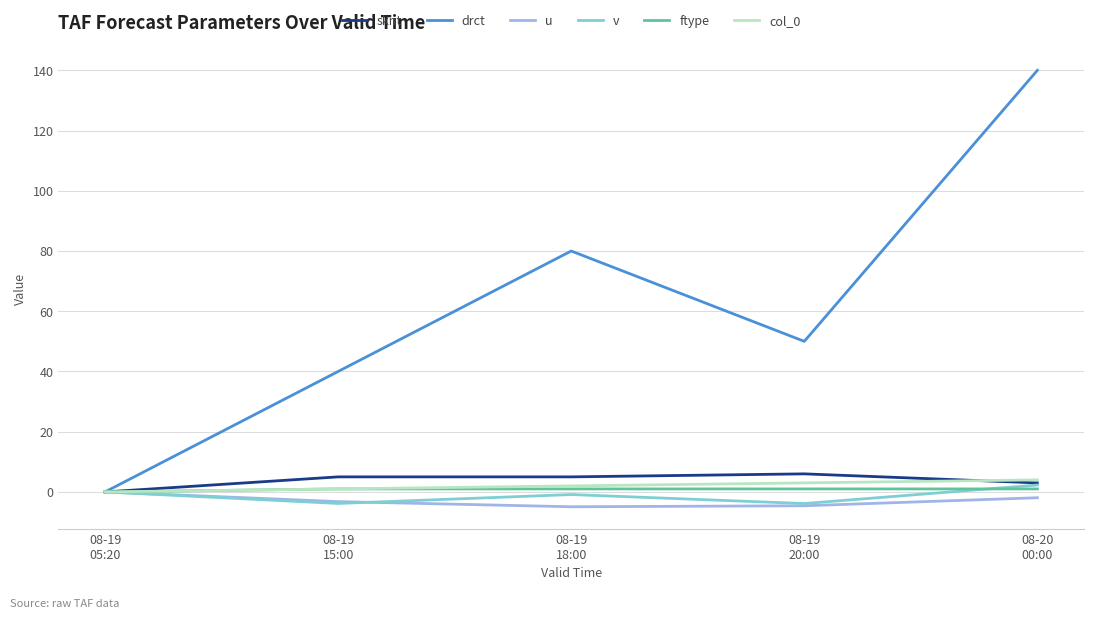

Which series has the widest spread of values?

drct